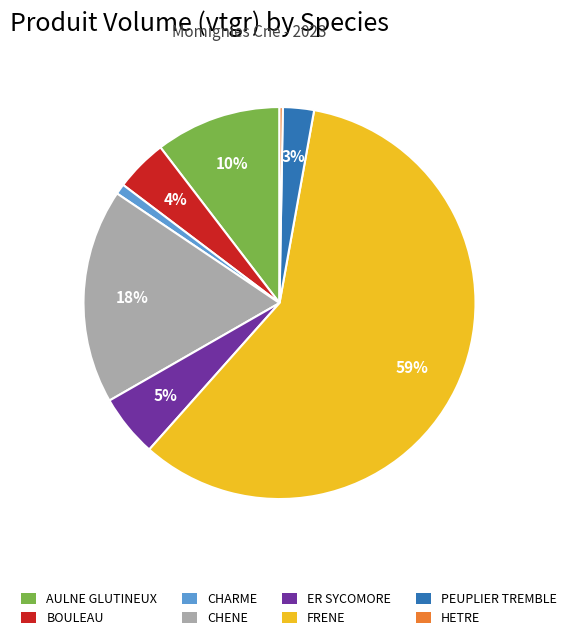

Which has a higher value, BOULEAU or ER SYCOMORE?

ER SYCOMORE